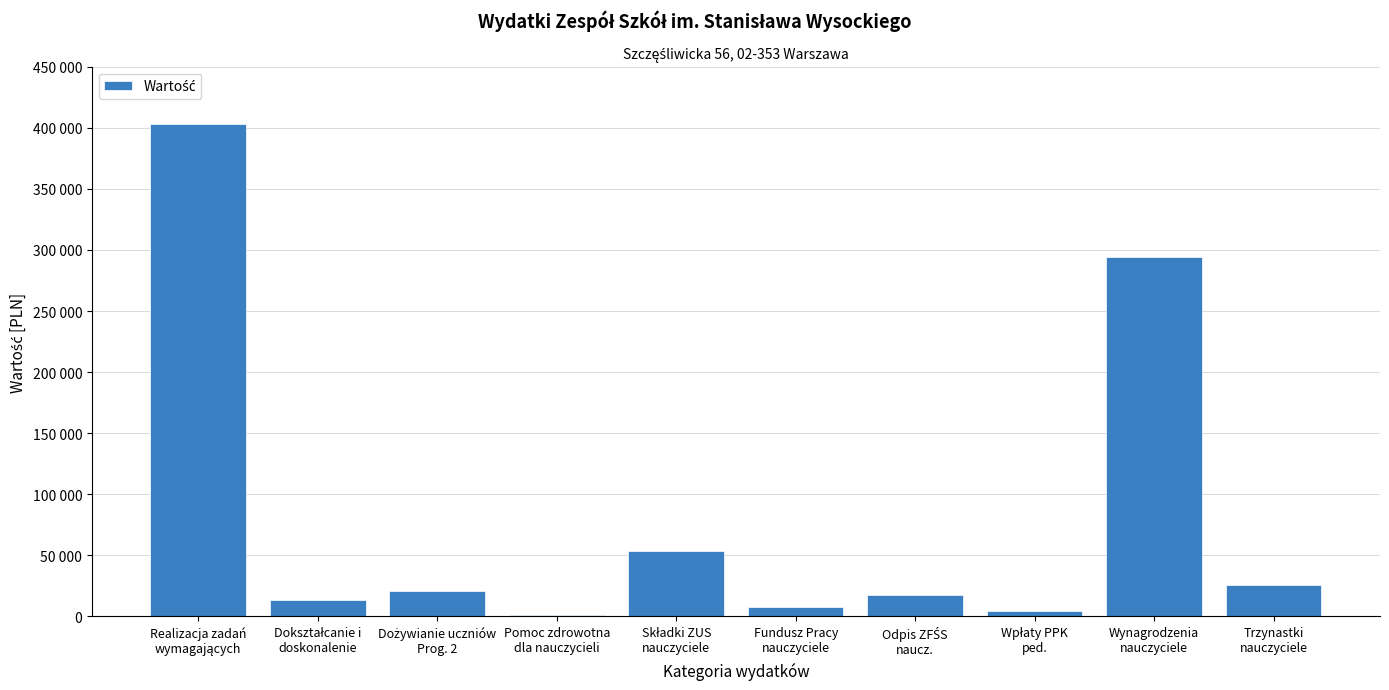

What is the label of the 4th bar from the left?

Pomoc zdrowotna
dla nauczycieli